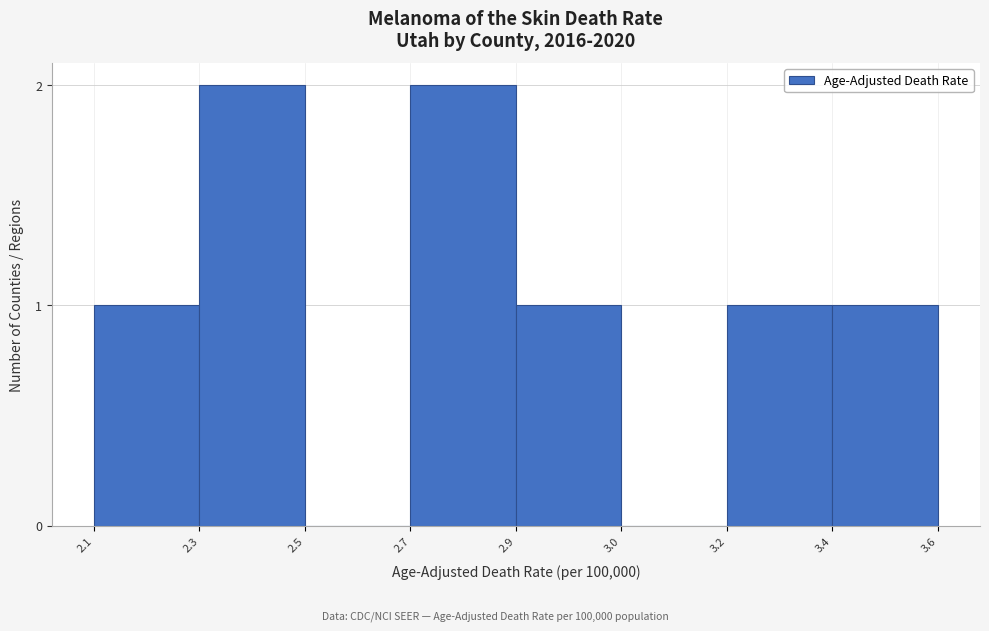

Reading right to left, transcribe all the data shown in this chart.

3.4=1	3.2=1	3.0=0	2.9=1	2.7=2	2.5=0	2.3=2	2.1=1